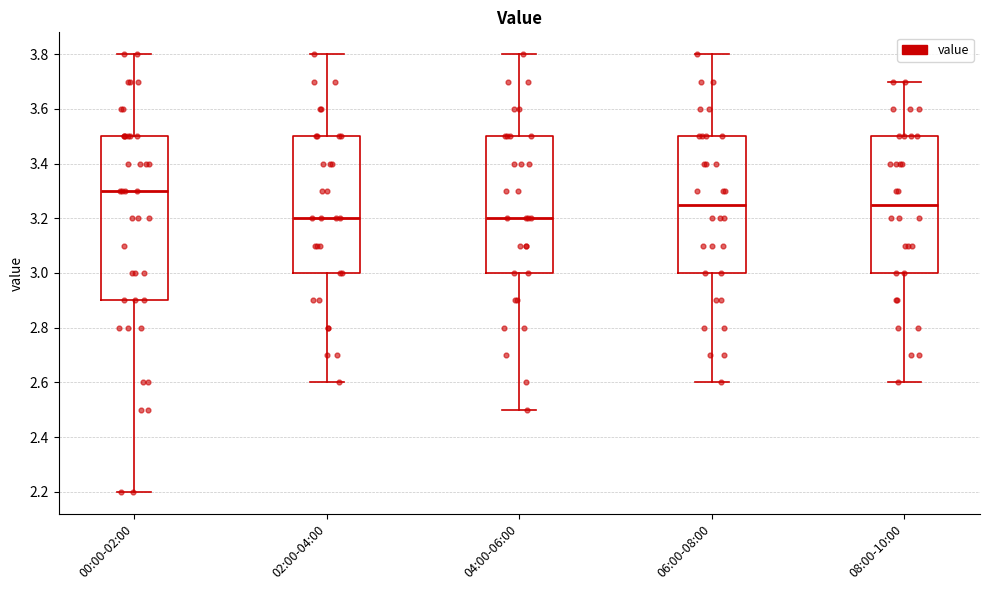

Where is the upper edge of the box for 08:00-10:00 on the y-axis? The values are not printed on the chart, so give them approximately, as read against the axis.

3.50